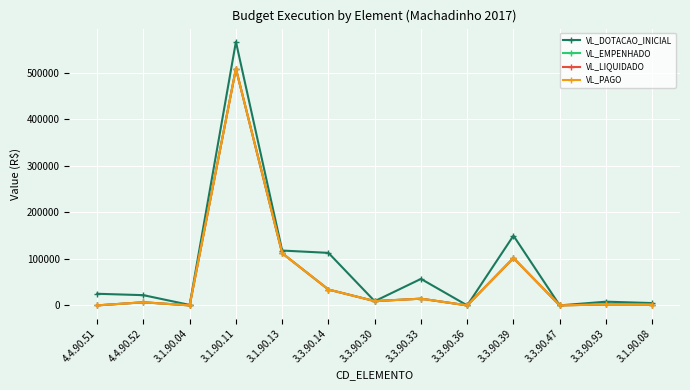

The VL_EMPENHADO series shows 14463.5 at 3.3.90.33. True or false?

True